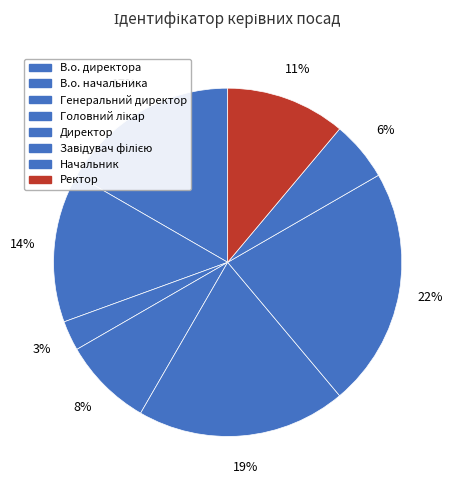

How many segments does this pie chart have?

8